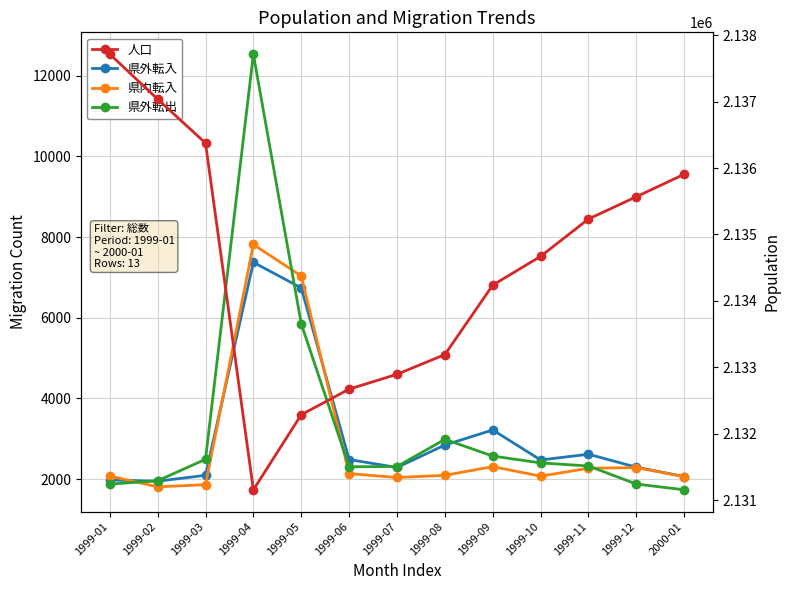

What position from the right is 1999-03?

11